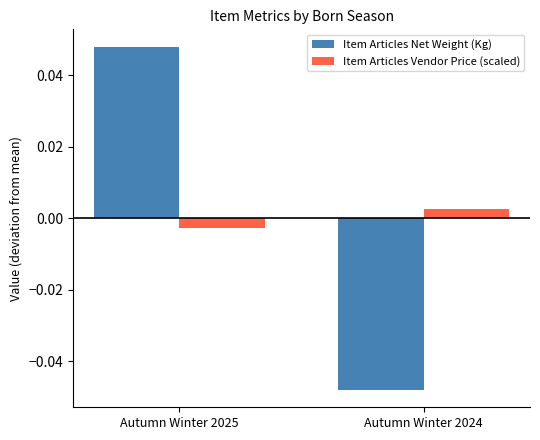

Which series has the widest spread of values?

Item Articles Net Weight (Kg)